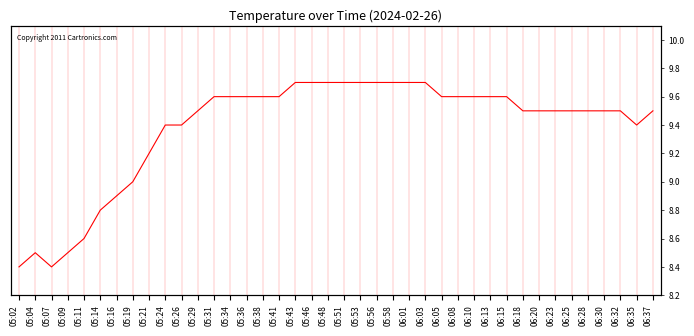

Reading right to left, transcribe all the data shown in this chart.

9.5	9.4	9.5	9.5	9.5	9.5	9.5	9.5	9.5	9.6	9.6	9.6	9.6	9.6	9.7	9.7	9.7	9.7	9.7	9.7	9.7	9.7	9.7	9.6	9.6	9.6	9.6	9.6	9.5	9.4	9.4	9.2	9.0	8.9	8.8	8.6	8.5	8.4	8.5	8.4